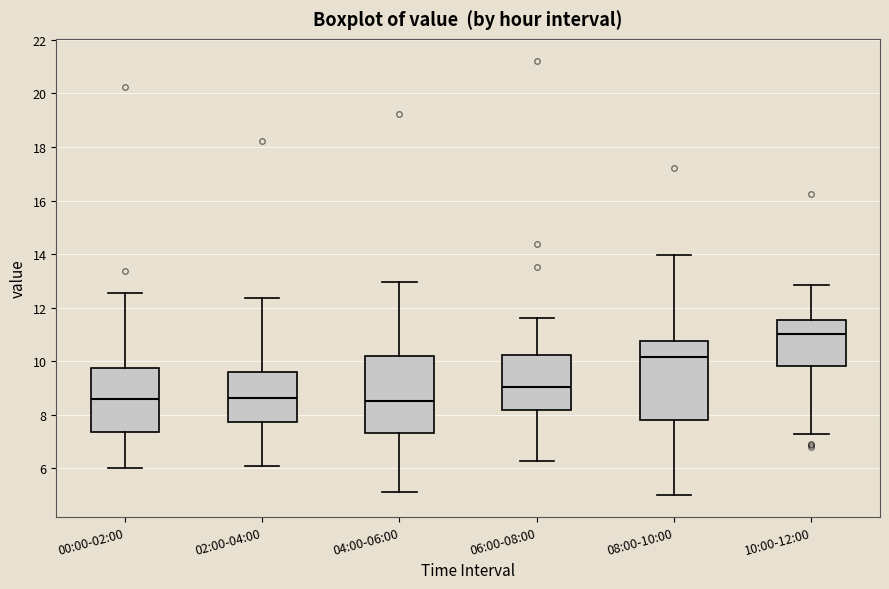

Reading left to right, transcribe this box plot: for each box, give where its median line is, the range the box spans, and where its two whiskers end, as read against the y-axis. The values are not printed on the chart, so give them approximately, as read against the axis.

00:00-02:00: median 8.6, box 7.4 to 9.8, whiskers 6.0 to 12.6
02:00-04:00: median 8.6, box 7.8 to 9.6, whiskers 6.0 to 12.4
04:00-06:00: median 8.6, box 7.4 to 10.2, whiskers 5.2 to 13.0
06:00-08:00: median 9.0, box 8.2 to 10.2, whiskers 6.2 to 11.6
08:00-10:00: median 10.2, box 7.8 to 10.8, whiskers 5.0 to 14.0
10:00-12:00: median 11.0, box 9.8 to 11.6, whiskers 7.2 to 12.8